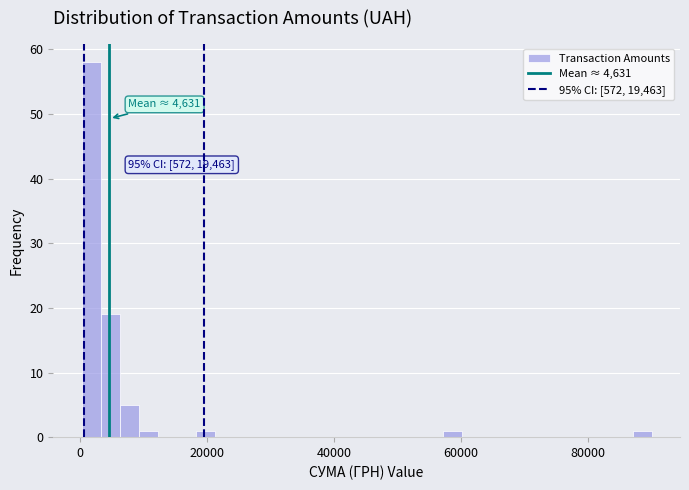

Read against the x-axis, roughly where is the centre of the tallest bar?

2000